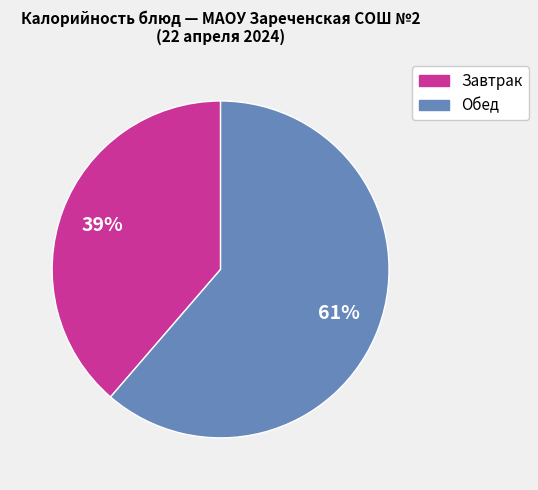

Do Завтрак and Обед together represent more than half of the pie?

Yes